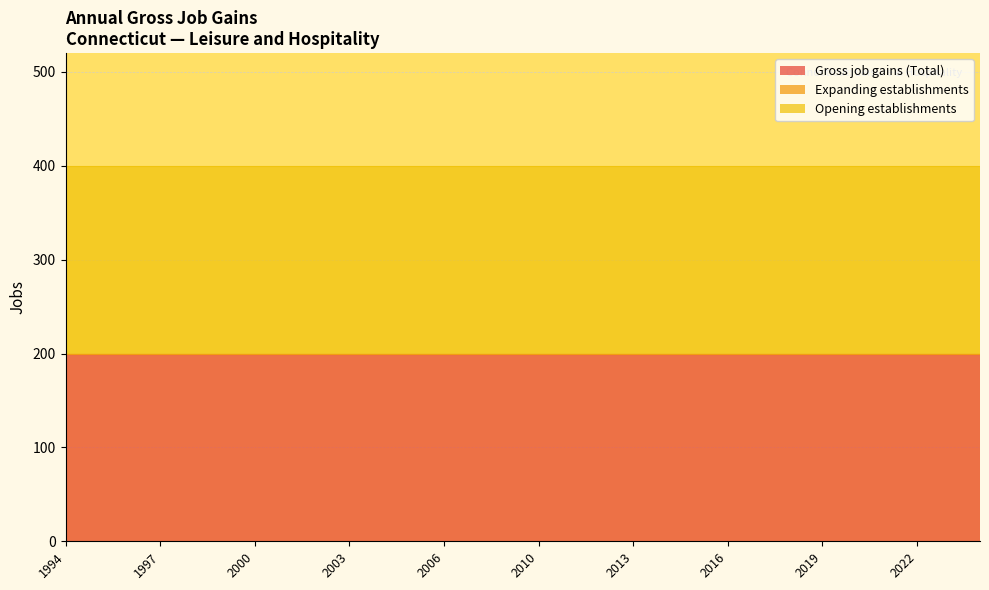

Which category has the highest value in the Gross job gains (Total) series?

1994